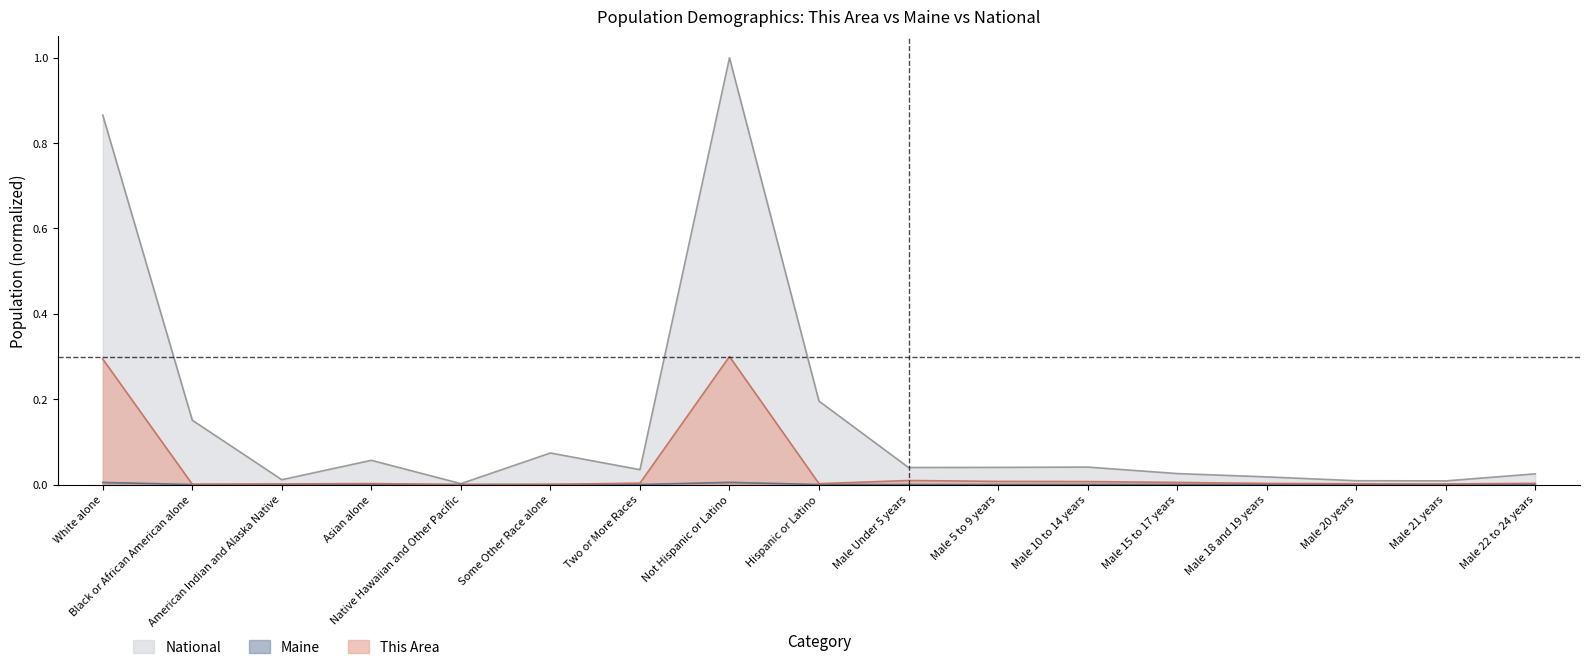

Between American Indian and Alaska Native and Native Hawaiian and Other Pacific, which series saw the biggest shift?

National